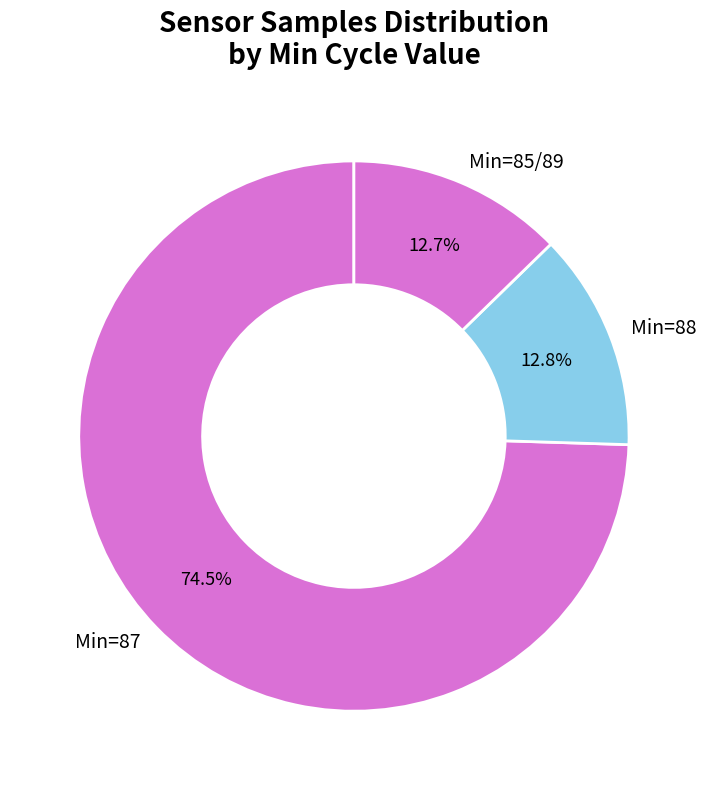

Count the number of slices in the pie.

3